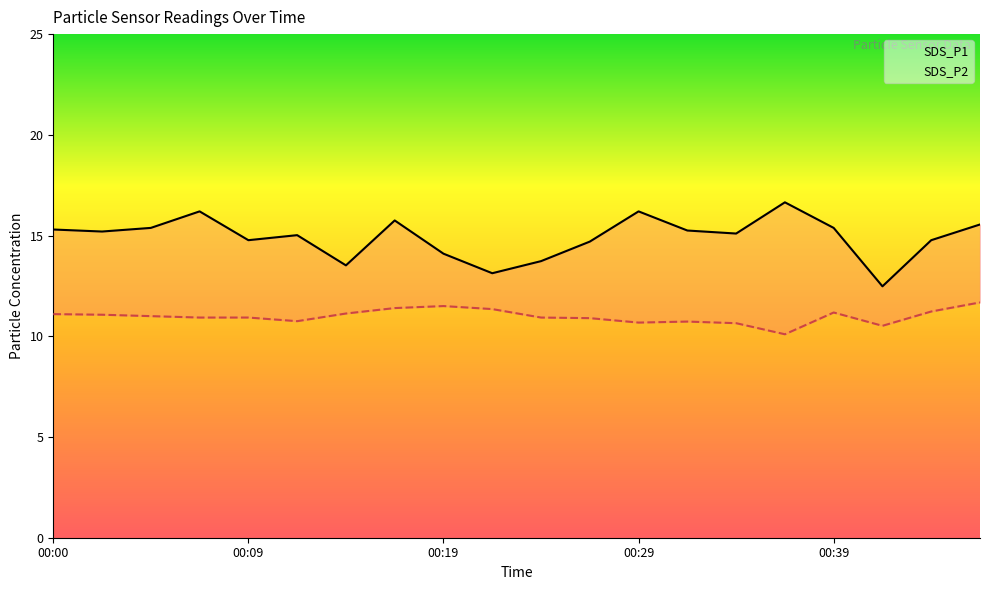

How many lines are shown in the chart?

2